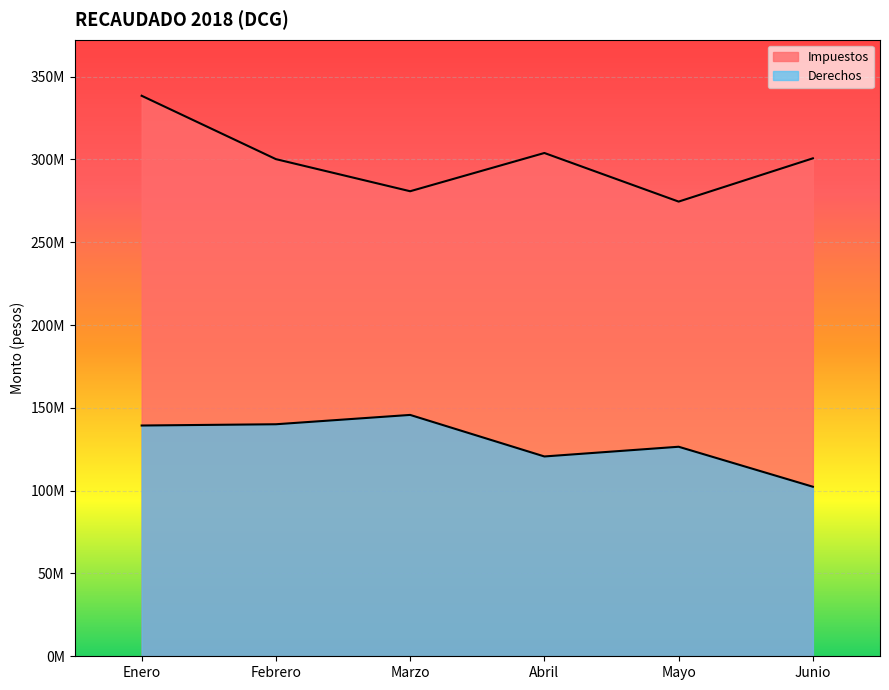

Between Abril and Mayo, which series saw the biggest shift?

Impuestos